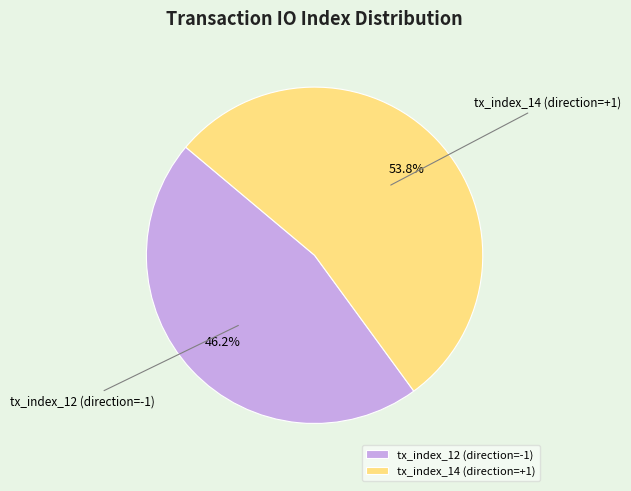

Rank the categories by value from lowest to highest.

tx_index_12 (direction=-1), tx_index_14 (direction=+1)